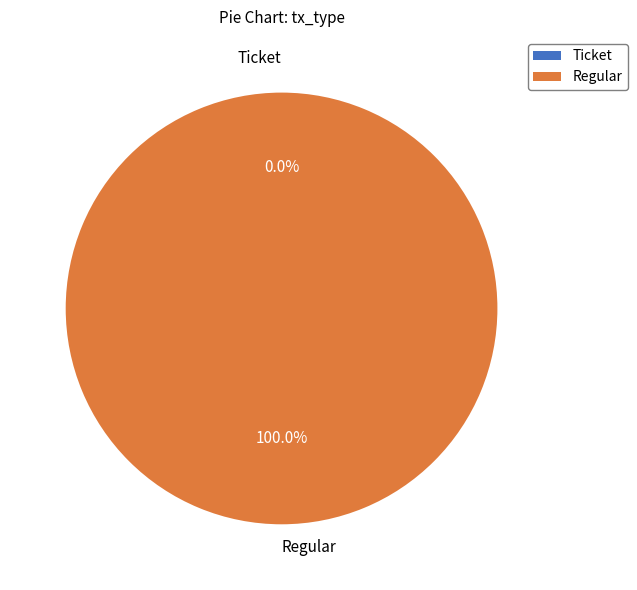

To the nearest percent, what is the difference between the largest and smallest slice percentages?

100%